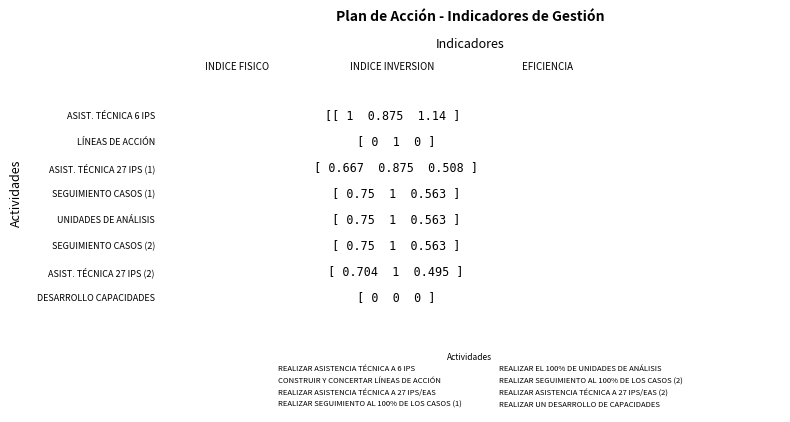

Reading left to right, transcribe all the data shown in this chart.

REALIZAR ASISTENCIA TÉCNICA A 6 IPS: INDICE FISICO=1.0	INDICE INVERSION=0.9	EFICIENCIA=1.1
CONSTRUIR Y CONCERTAR LÍNEAS DE ACCIÓN: INDICE FISICO=0.0	INDICE INVERSION=1.0	EFICIENCIA=0.0
REALIZAR ASISTENCIA TÉCNICA A 27 IPS/EAS: INDICE FISICO=0.7	INDICE INVERSION=0.9	EFICIENCIA=0.5
REALIZAR SEGUIMIENTO AL 100% DE LOS CASOS (1): INDICE FISICO=0.8	INDICE INVERSION=1.0	EFICIENCIA=0.6
REALIZAR EL 100% DE UNIDADES DE ANÁLISIS: INDICE FISICO=0.8	INDICE INVERSION=1.0	EFICIENCIA=0.6
REALIZAR SEGUIMIENTO AL 100% DE LOS CASOS (2): INDICE FISICO=0.8	INDICE INVERSION=1.0	EFICIENCIA=0.6
REALIZAR ASISTENCIA TÉCNICA A 27 IPS/EAS (2): INDICE FISICO=0.7	INDICE INVERSION=1.0	EFICIENCIA=0.5
REALIZAR UN DESARROLLO DE CAPACIDADES: INDICE FISICO=0.0	INDICE INVERSION=0.0	EFICIENCIA=0.0